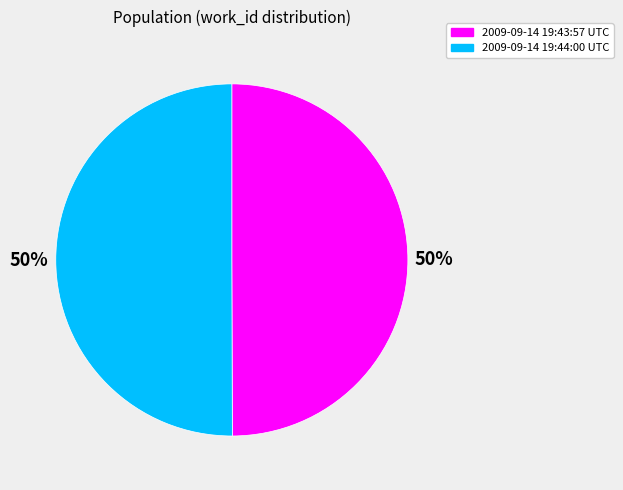

Is the sum of 2009-09-14 19:43:57 UTC and 2009-09-14 19:44:00 UTC greater than half?

Yes